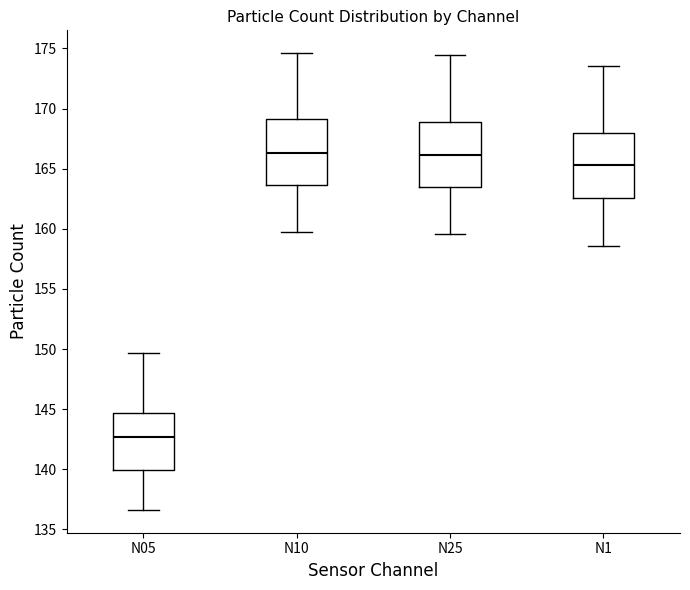

Where does the upper whisker of the box for N1 end on the y-axis? The values are not printed on the chart, so give them approximately, as read against the axis.

173.5